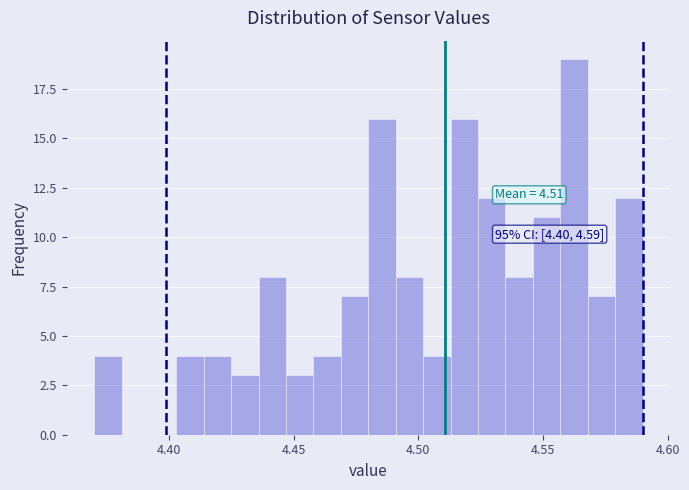

Around what value on the x-axis is the tallest bar? Give the approximate position of its centre, as read against the axis.

4.565